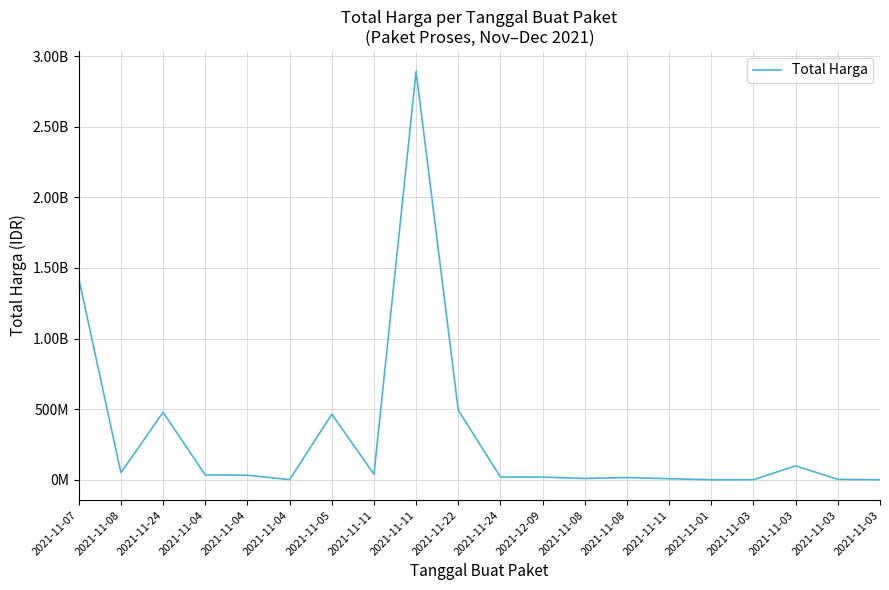

True or false: the data shows 477600000 at 2021-11-24.

True